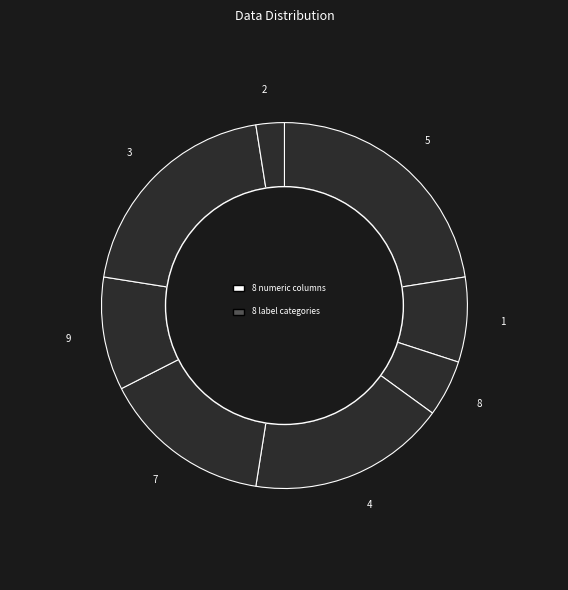

True or false: col_1=7 accounts for 18% of the total.

True